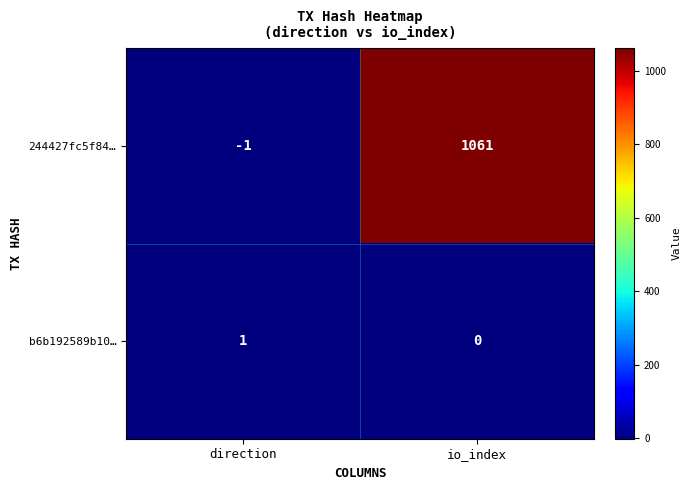

What is the difference between the 244427fc5f84… values at io_index and direction?

1062